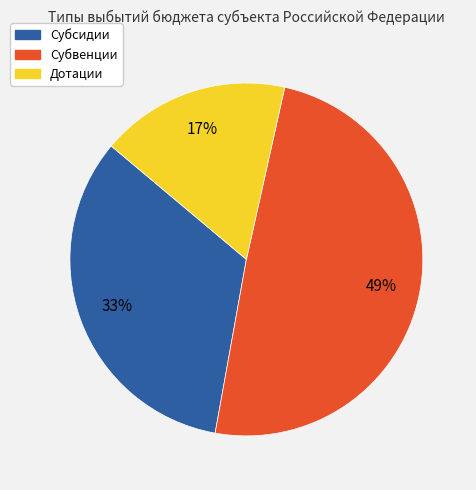

Rank the categories by value from lowest to highest.

Дотации, Субсидии, Субвенции